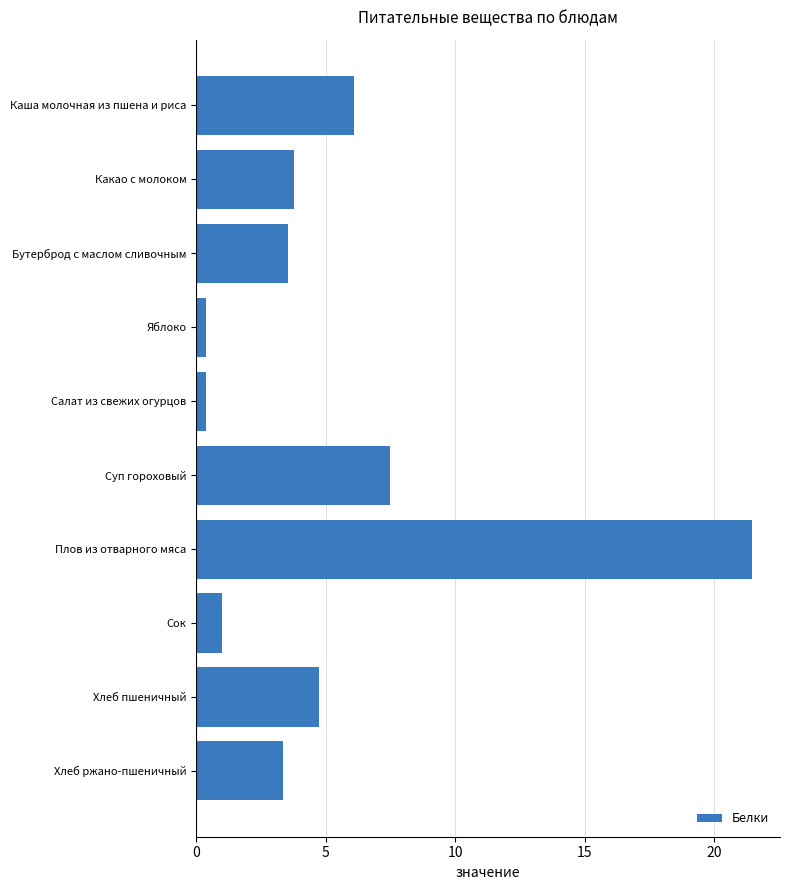

What is the approximate value at Плов из отварного мяса?

21.5